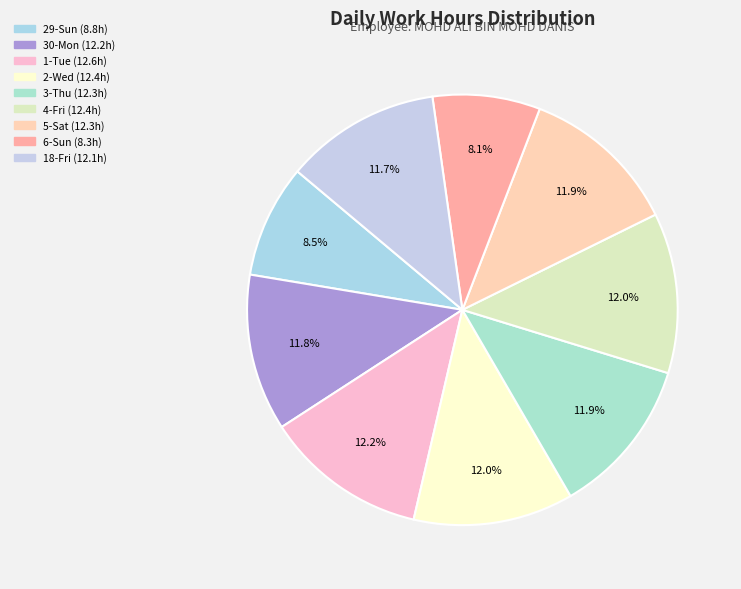

What portion of the pie excludes 18-Fri?

88.3%